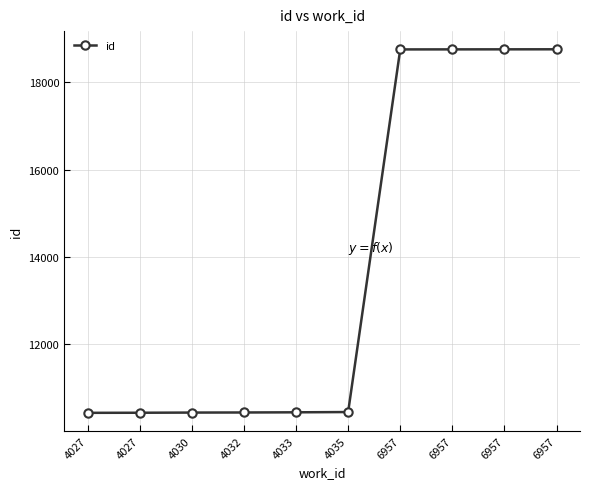

What is the maximum value shown in the chart?

18761